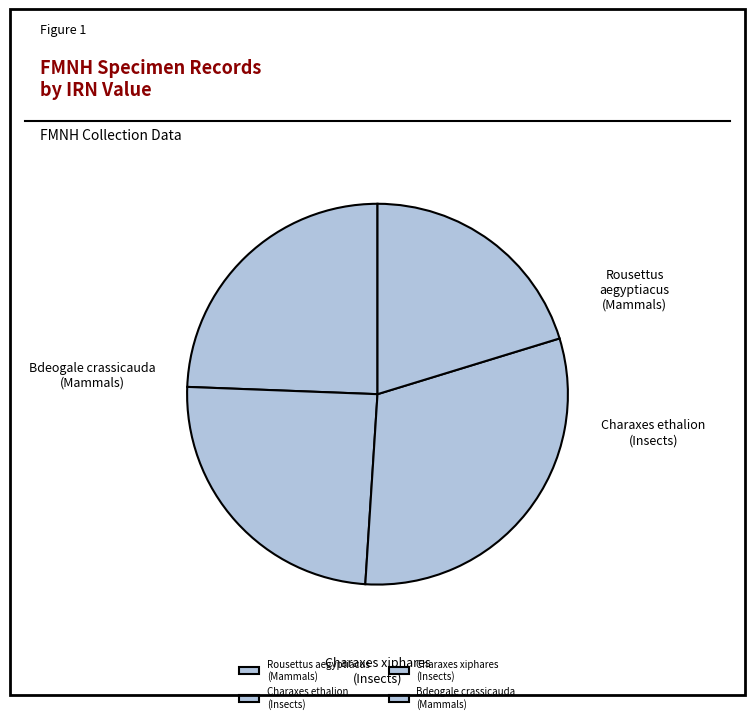

To the nearest percent, what is the difference between the largest and smallest slice percentages?

10%